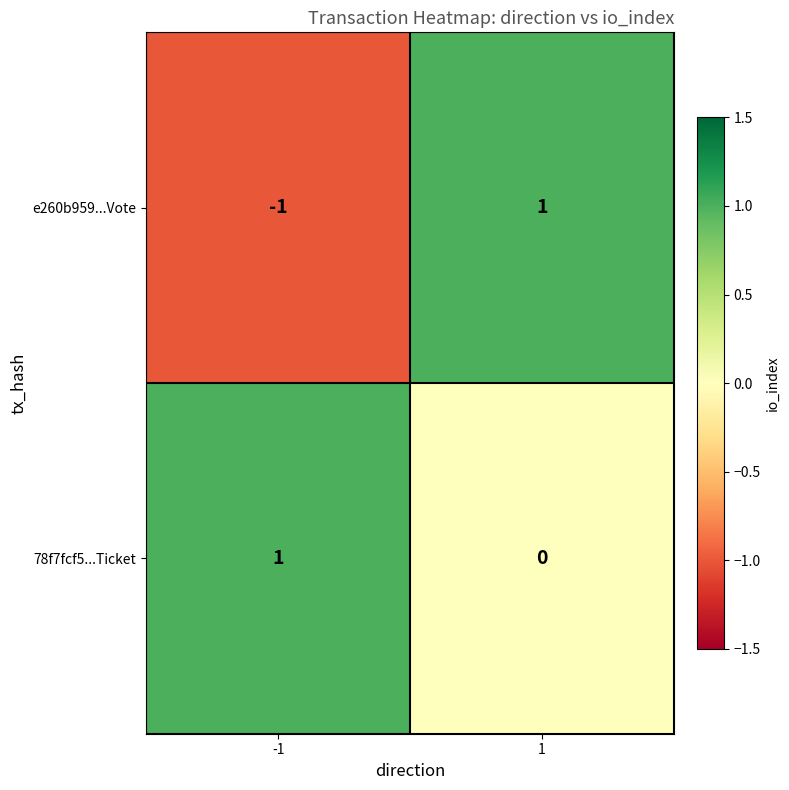

List the labels in order of 78f7fcf5...Ticket value, smallest first.

1, -1